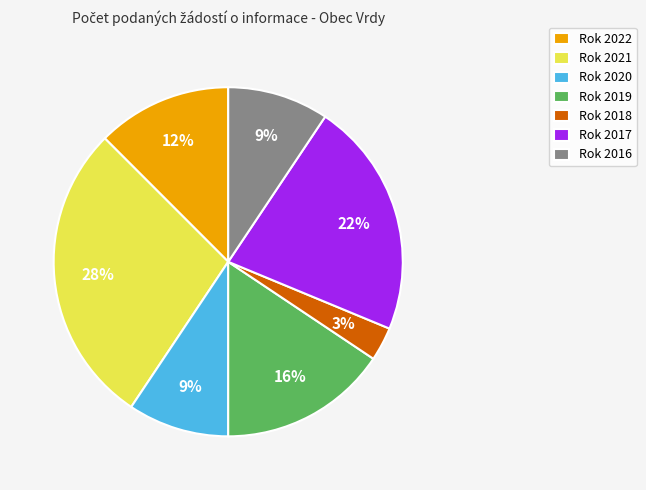

Combined, do Rok 2016 and Rok 2022 account for over 50%?

No